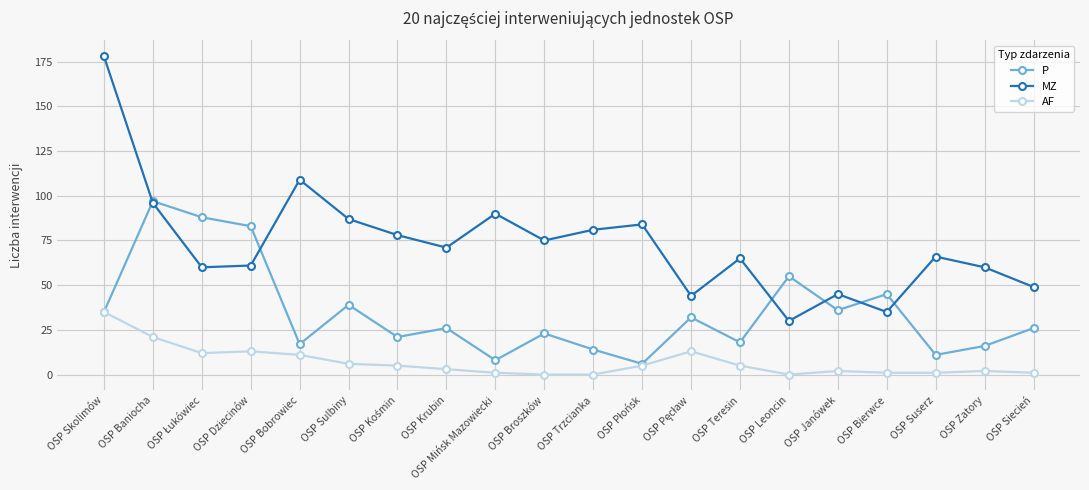

How many lines are shown in the chart?

3